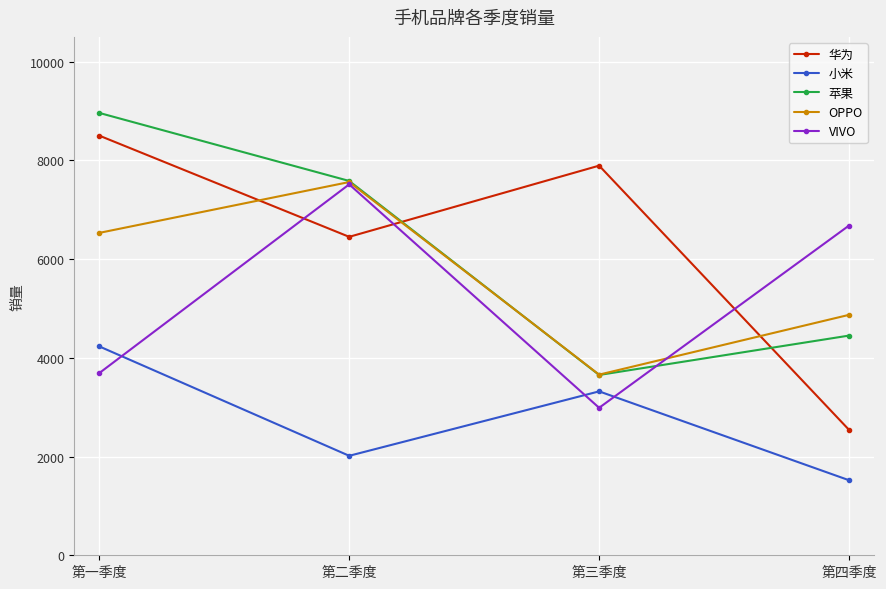

The VIVO series shows 9116 at 第四季度. True or false?

False